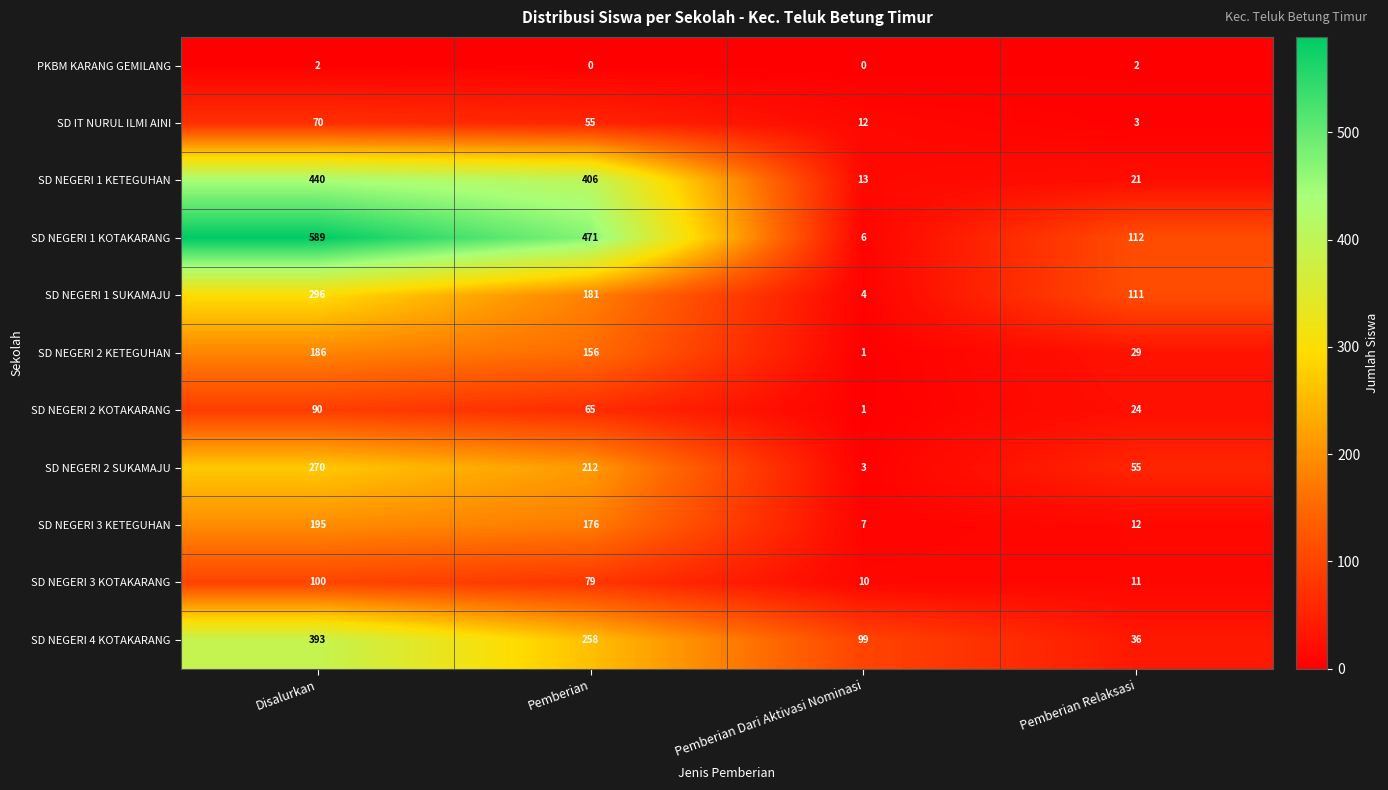

What is the total value across all series at Pemberian?

2059